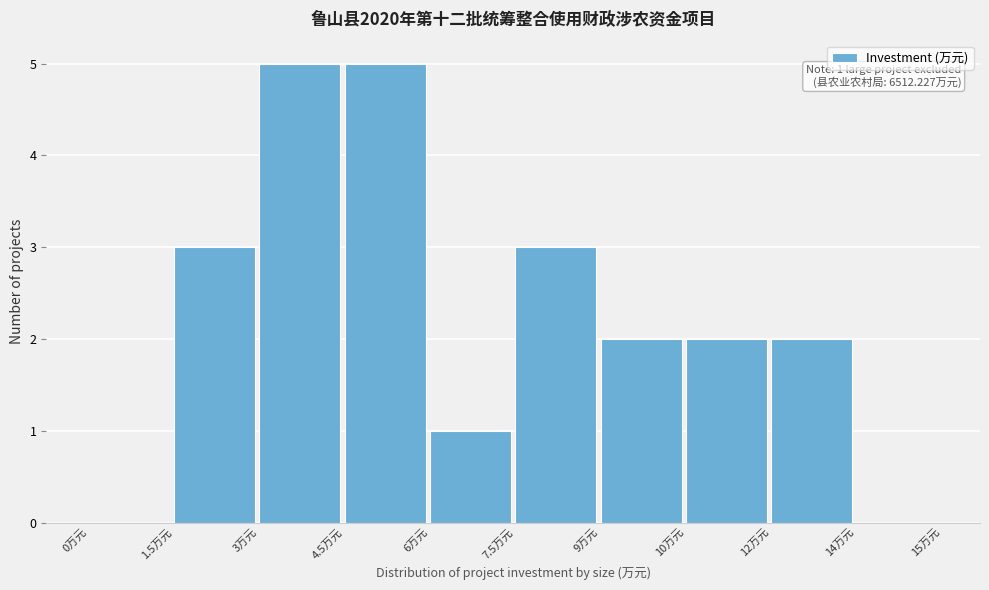

Reading left to right, extract all data points from this chart.

0万元=0	1.5万元=3	3万元=5	4.5万元=5	6万元=1	7.5万元=3	9万元=2	10万元=2	12万元=2	14万元=0